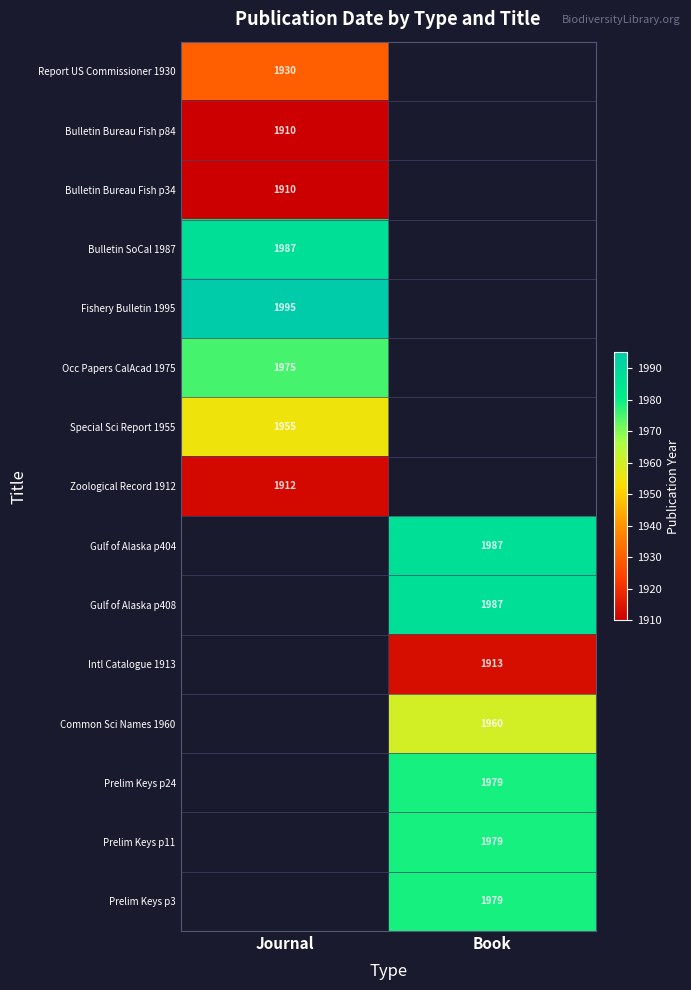

Is it true that Bulletin Bureau Fish p34 equals 853 at Journal?

False